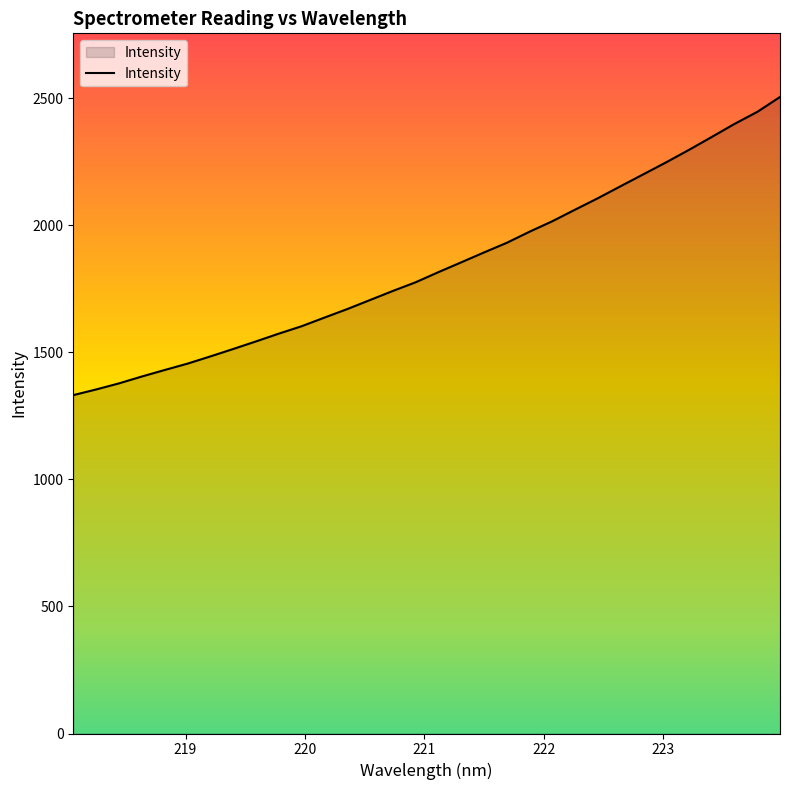

What is the maximum value shown in the chart?

2504.5